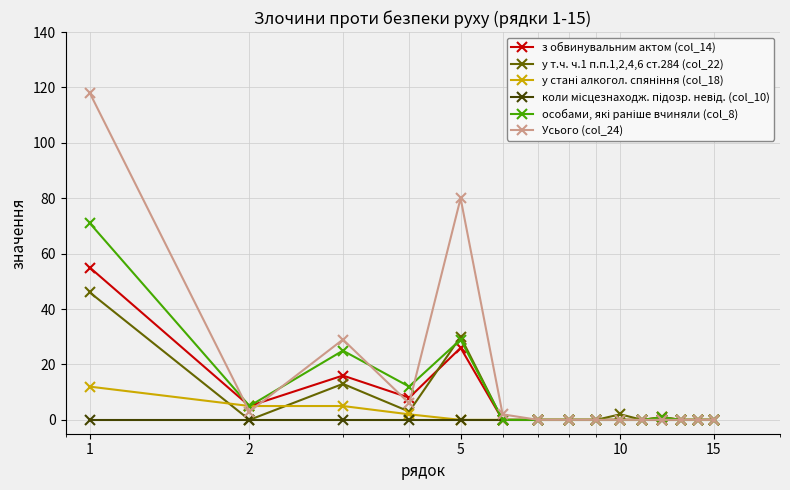

Which series has the largest range (max minus min)?

Усього (col_24)